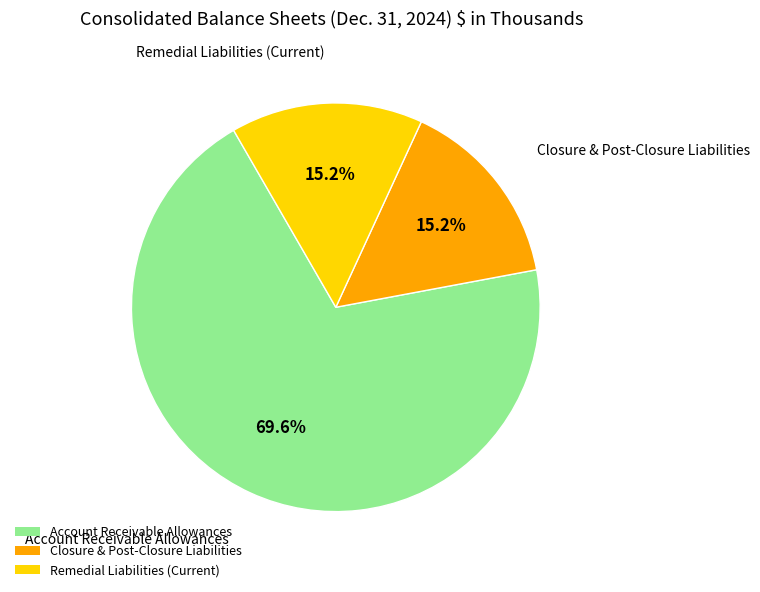

Does Closure & Post-Closure Liabilities account for over 50% of the chart?

No